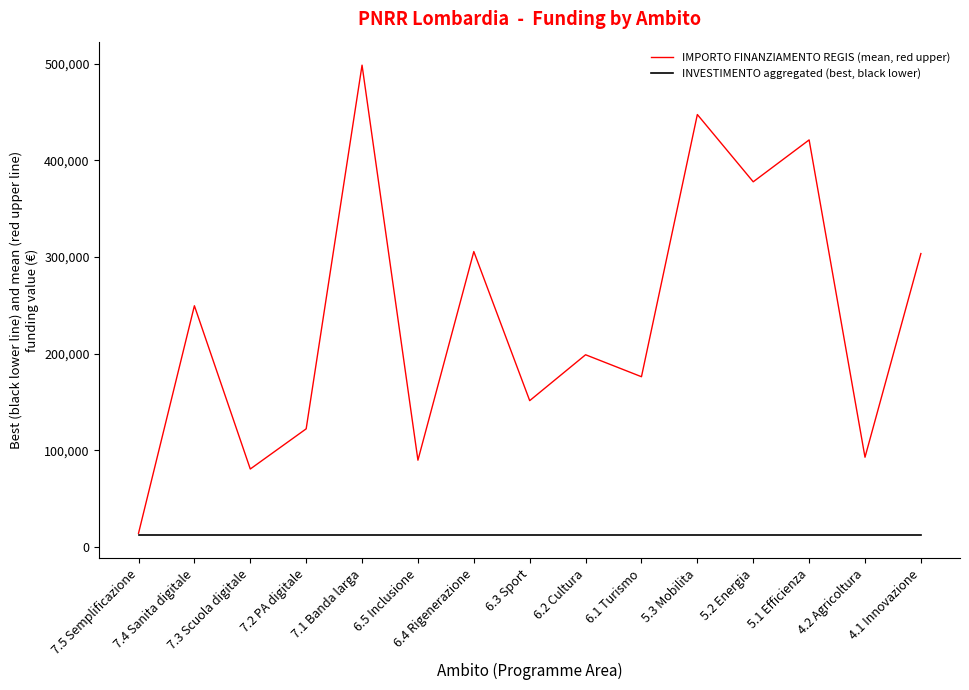

List the series in order of their peak value, lowest first.

INVESTIMENTO aggregated (best, black lower), IMPORTO FINANZIAMENTO REGIS (mean, red upper)